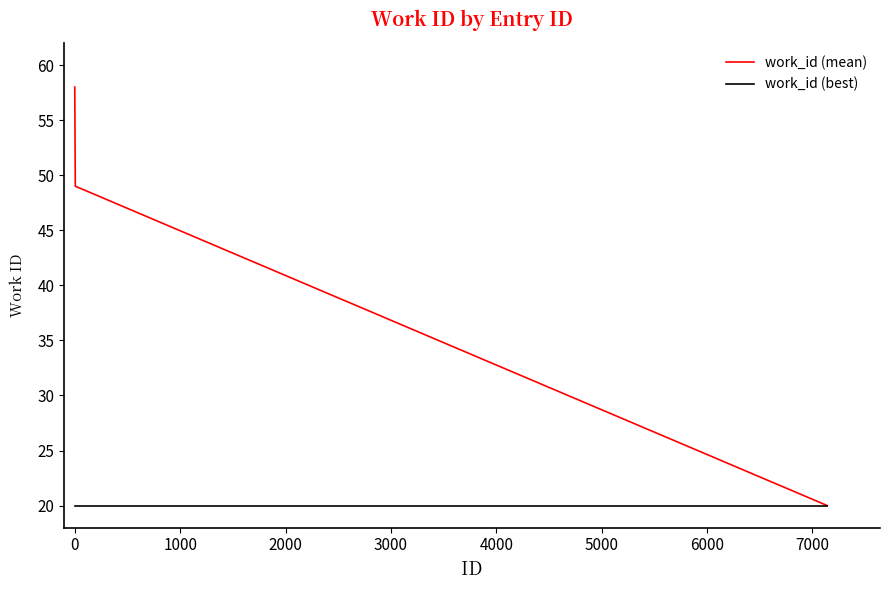

What is the greatest value displayed?

58